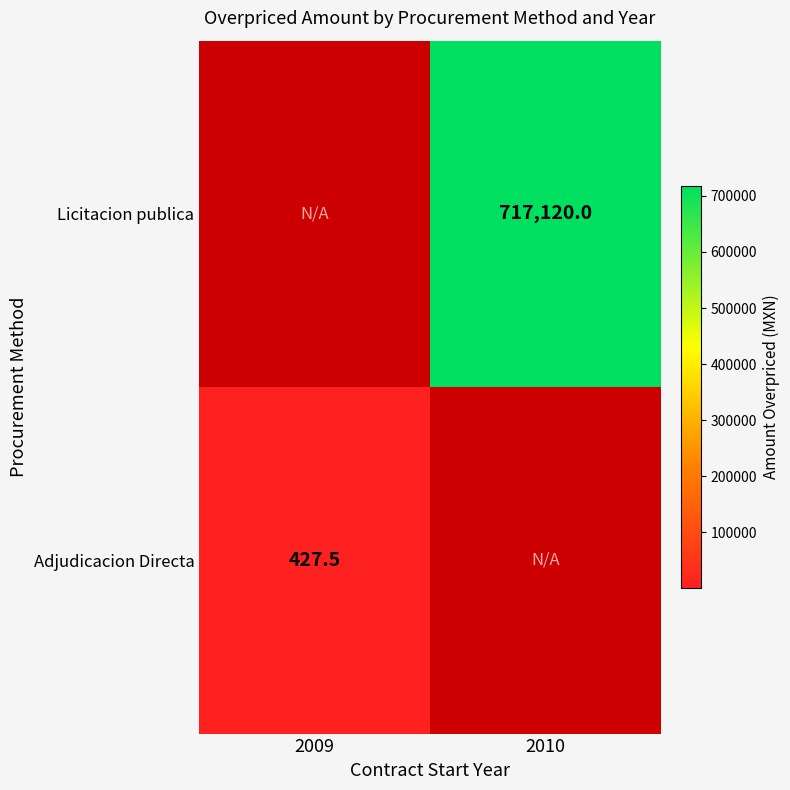

Is it true that Licitacion publica equals 717120.0 at 2010?

True